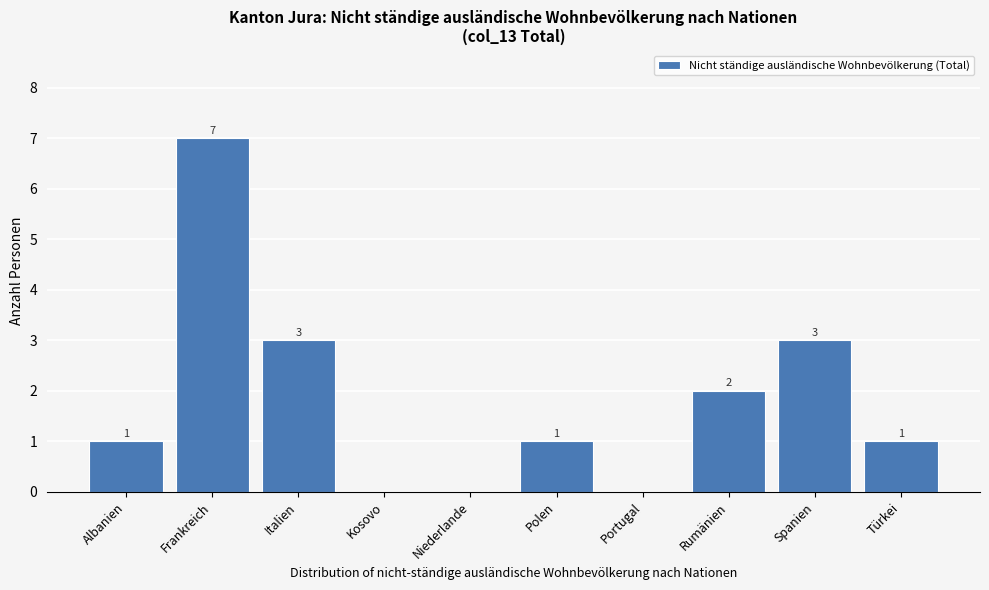

Reading left to right, extract all data points from this chart.

Albanien=1	Frankreich=7	Italien=3	Kosovo=0	Niederlande=0	Polen=1	Portugal=0	Rumänien=2	Spanien=3	Türkei=1